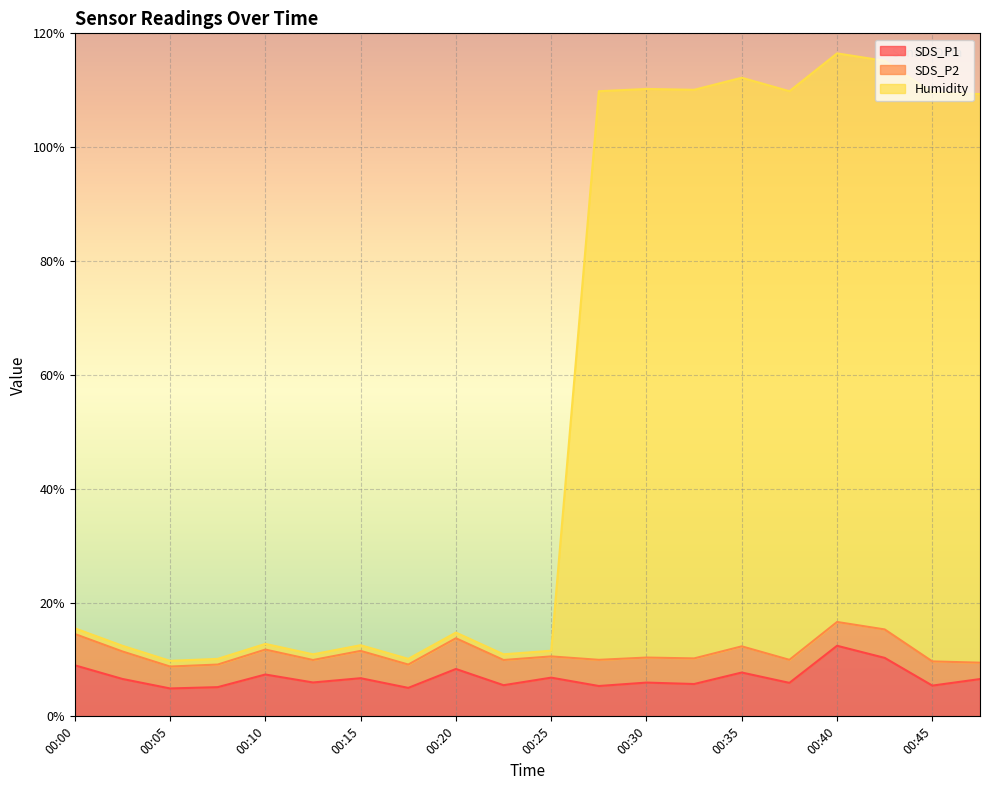

True or false: SDS_P1 has more than 2 interior local peaks.

True